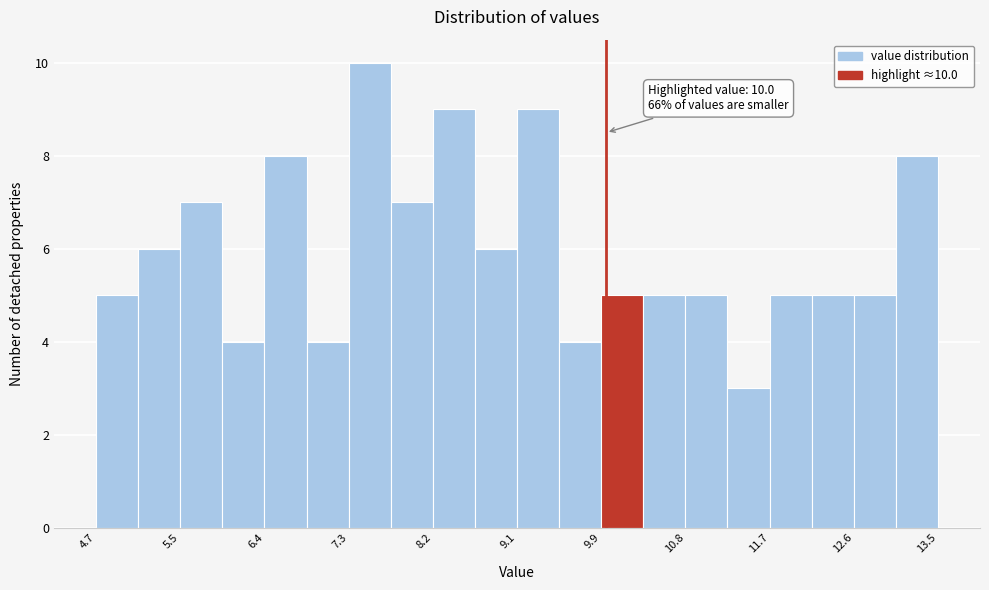

Over which range of the x-axis is the bar tallest?

7.3 to 7.7